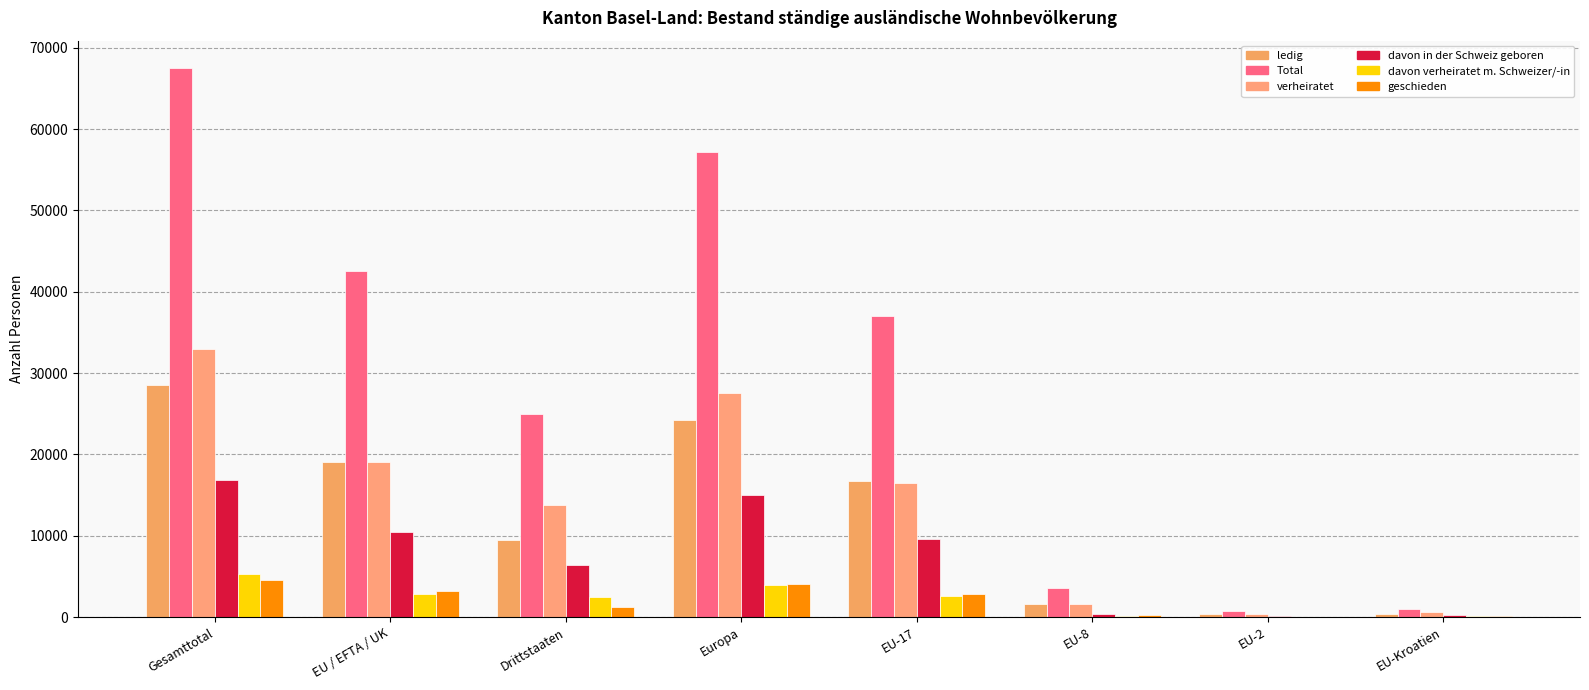

Reading left to right, list all the values displayed in this chart.

ledig: 28503	19009	9494	24211	16679	1607	333	354
Total: 67488	42488	25000	57183	37073	3537	754	1031
verheiratet: 32920	19105	13815	27549	16523	1612	357	569
davon in der Schweiz geboren: 16861	10404	6457	15041	9656	344	79	304
davon verheiratet m. Schweizer/-in: 5352	2847	2505	3960	2580	120	43	86
geschieden: 4524	3259	1265	4037	2862	256	50	82